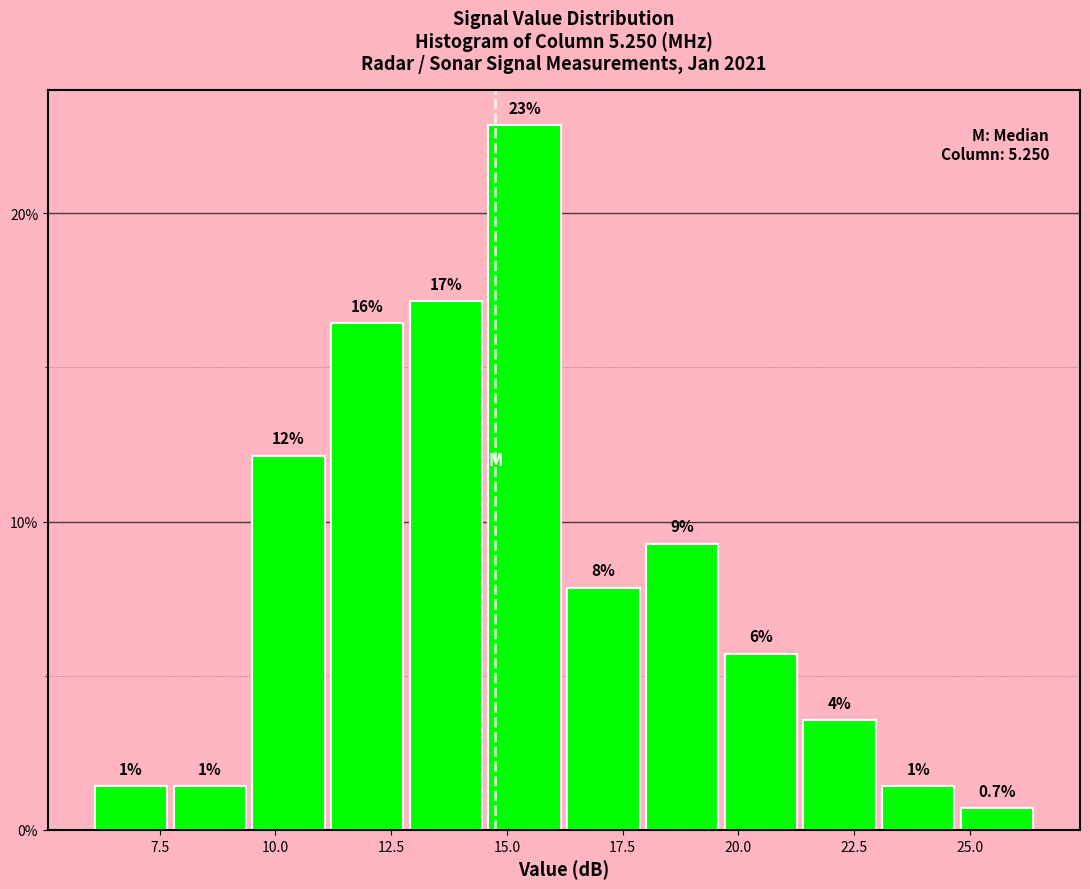

Read against the x-axis, roughly where is the centre of the tallest bar?

15.5